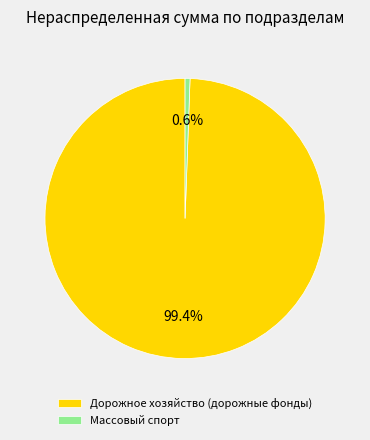

What is the total percentage of Массовый спорт and Дорожное хозяйство (дорожные фонды)?

100.0%